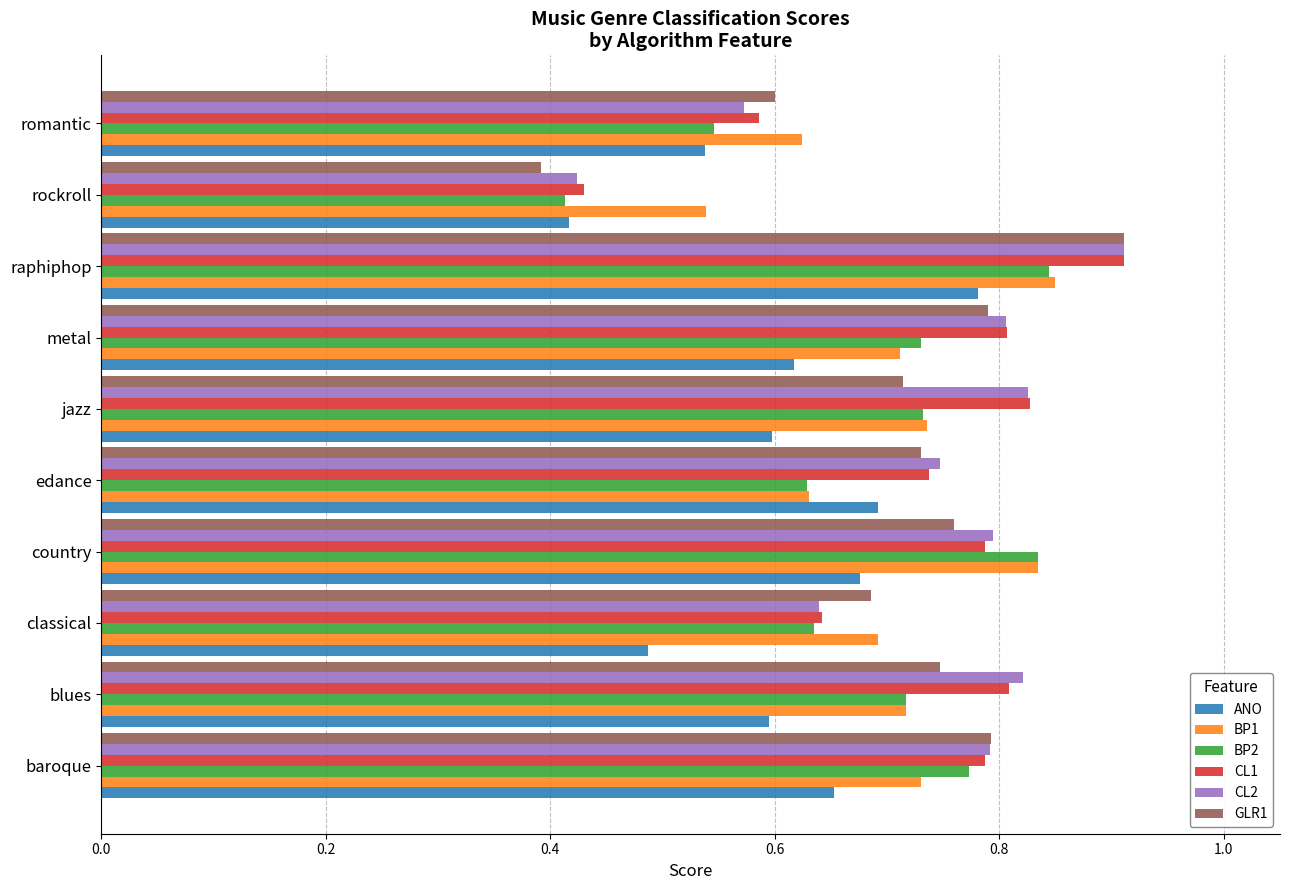

At how many categories does at least one series exceed 0?

10